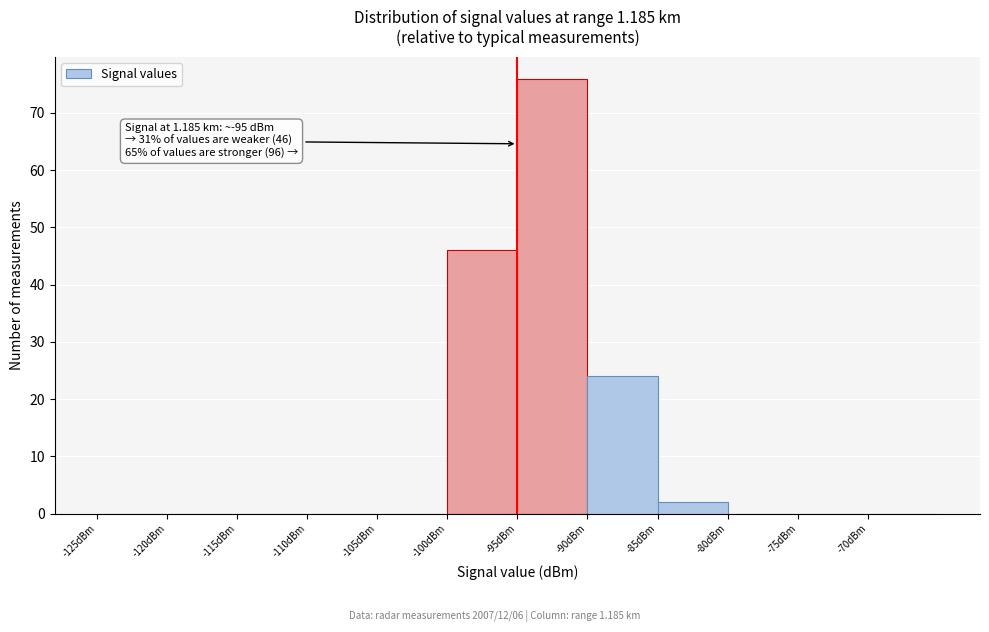

Over which range of the x-axis is the bar tallest?

-95 to -90